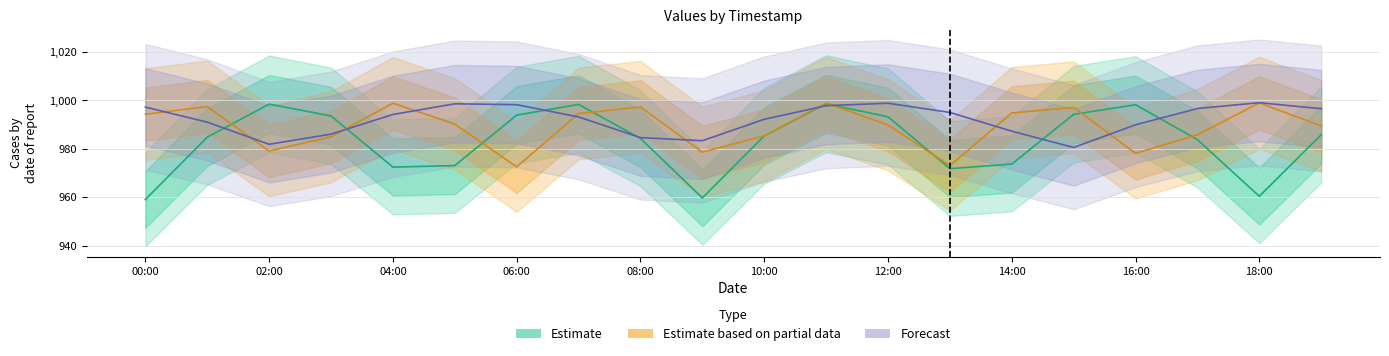

List the series in order of their overall mean, lowest first.

Estimate, Estimate based on partial data, Forecast